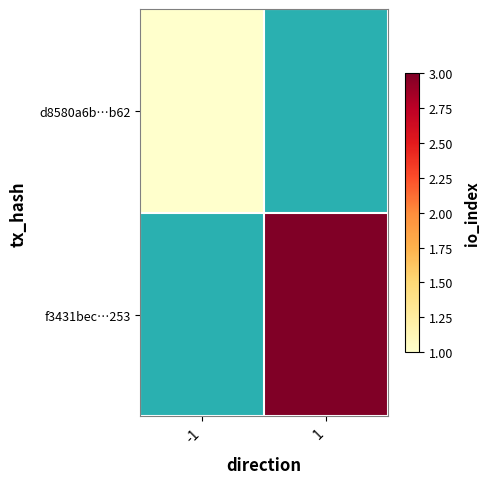

Rank the series by their average value, from highest to lowest.

d8580a6b…b62, f3431bec…253